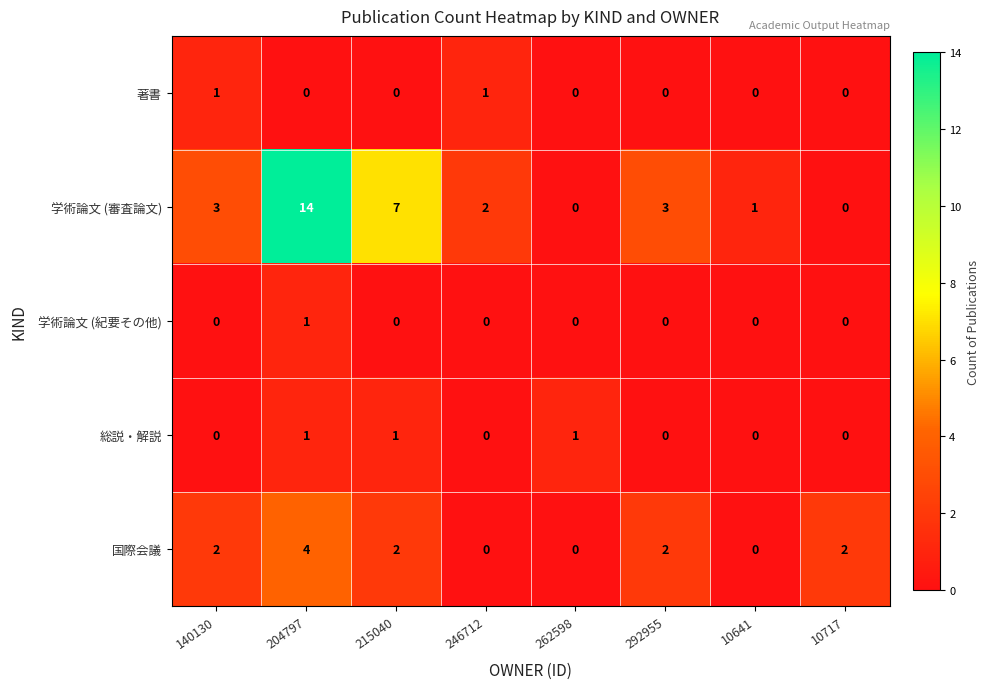

What is the difference between the maximum and minimum values in the 国際会議 series?

4